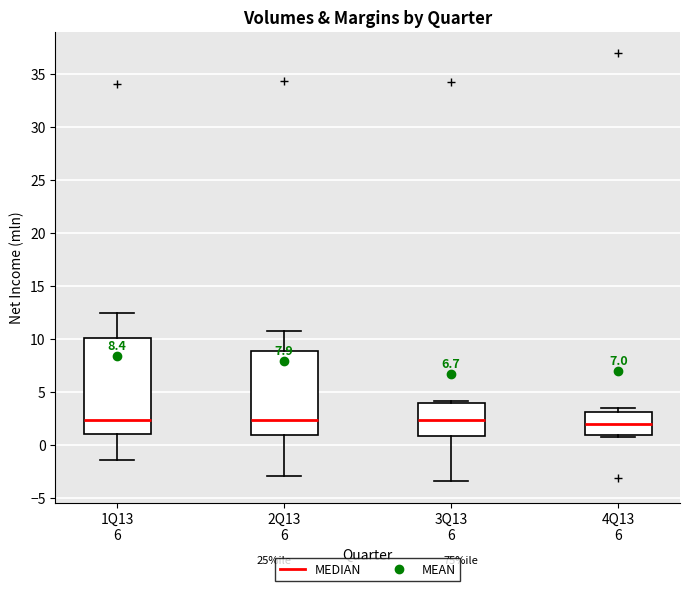

Which box is the tallest, from its lower edge to its upper edge?

1Q13 6